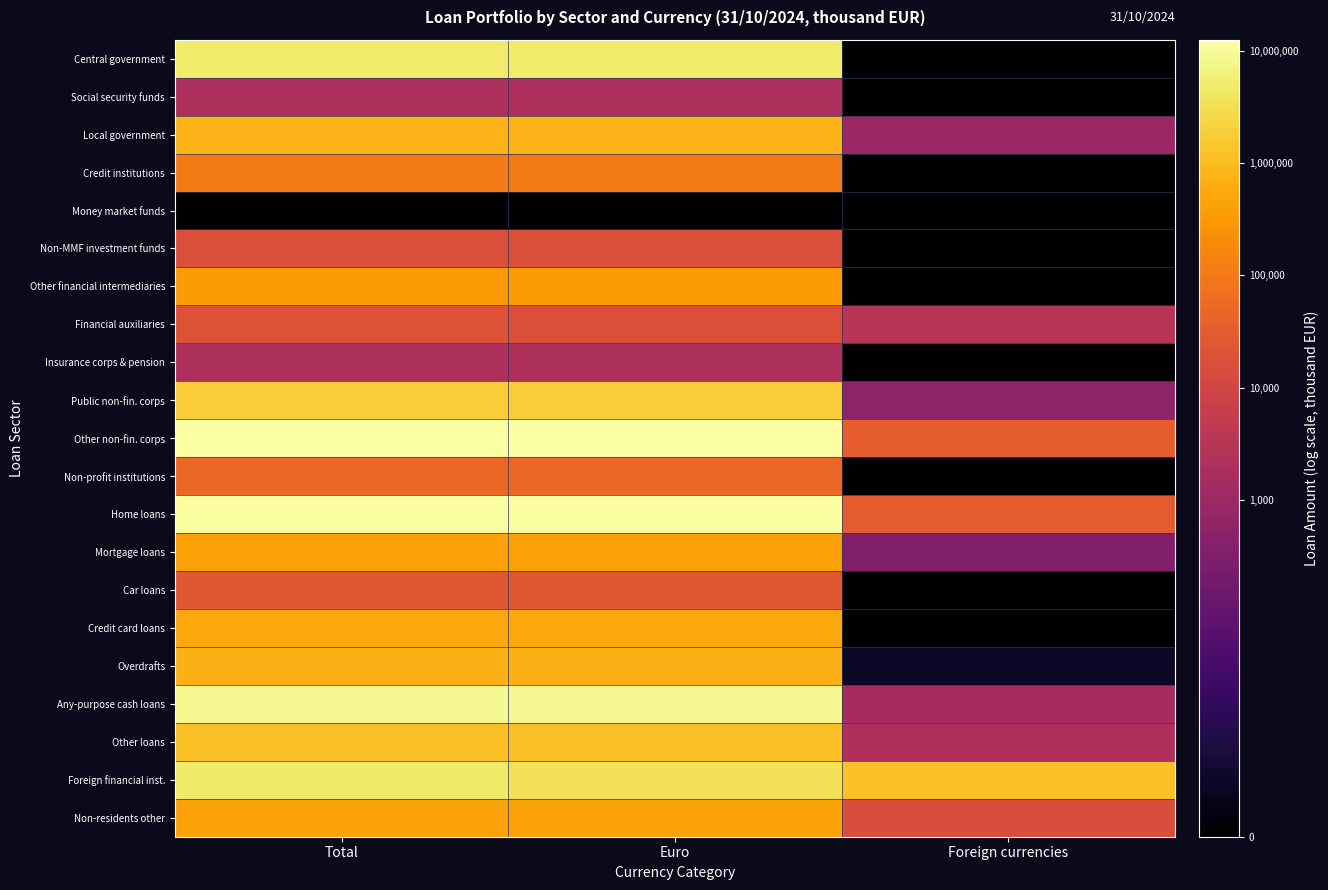

Which label corresponds to the smallest value in the chart?

Foreign currencies